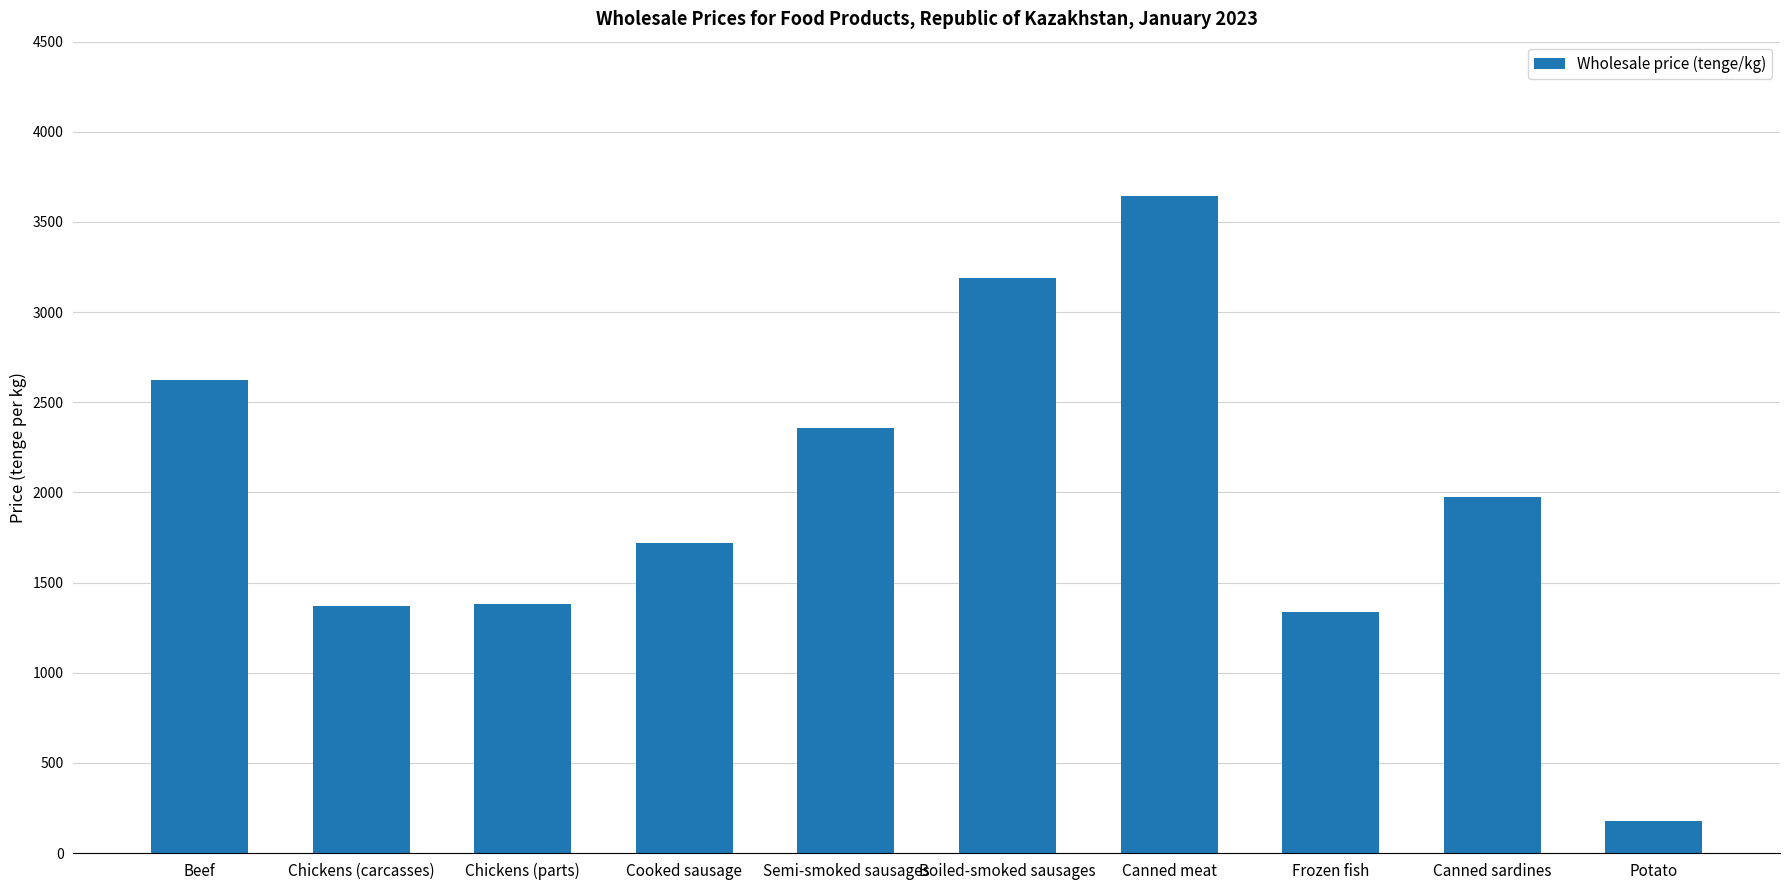

Are the bars horizontal?

No